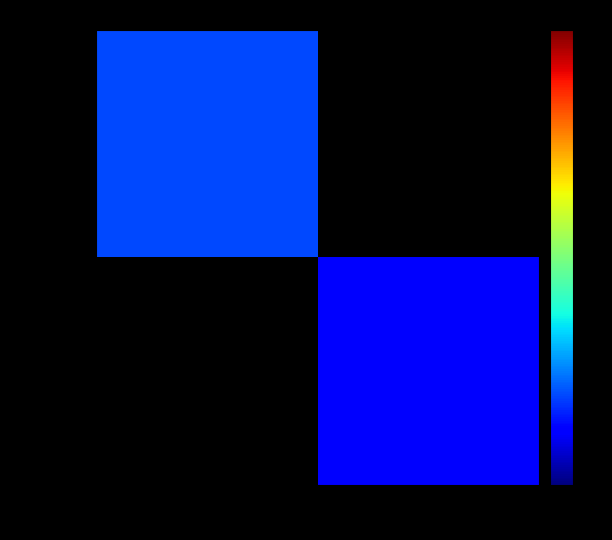

List the series in order of their peak value, highest first.

482dbe35…, 242a4199…